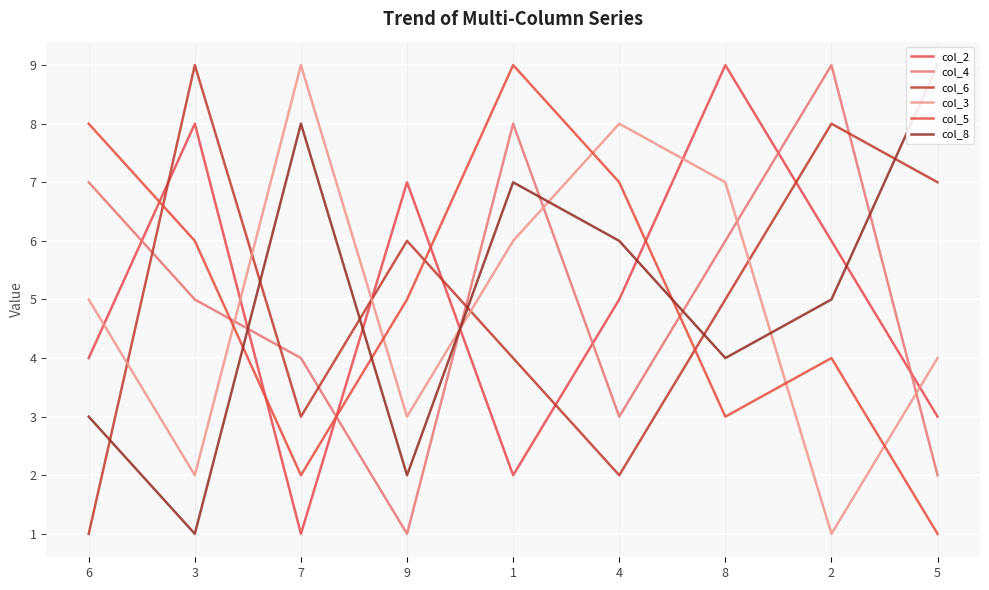

How many times do col_2 and col_5 cross each other?

5